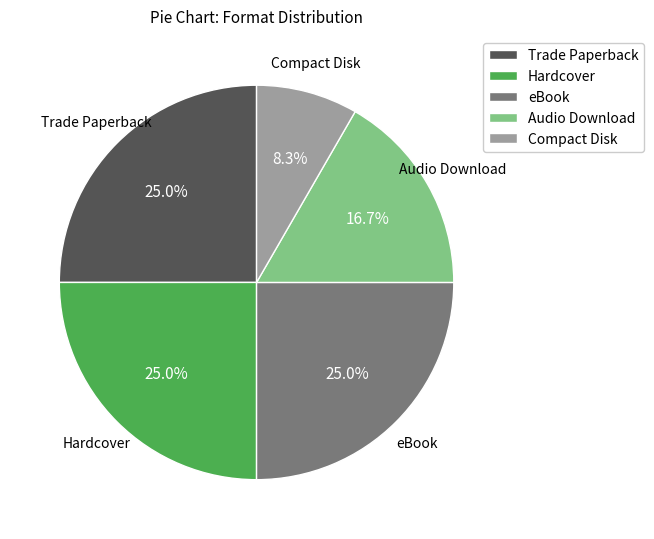

How many segments does this pie chart have?

5